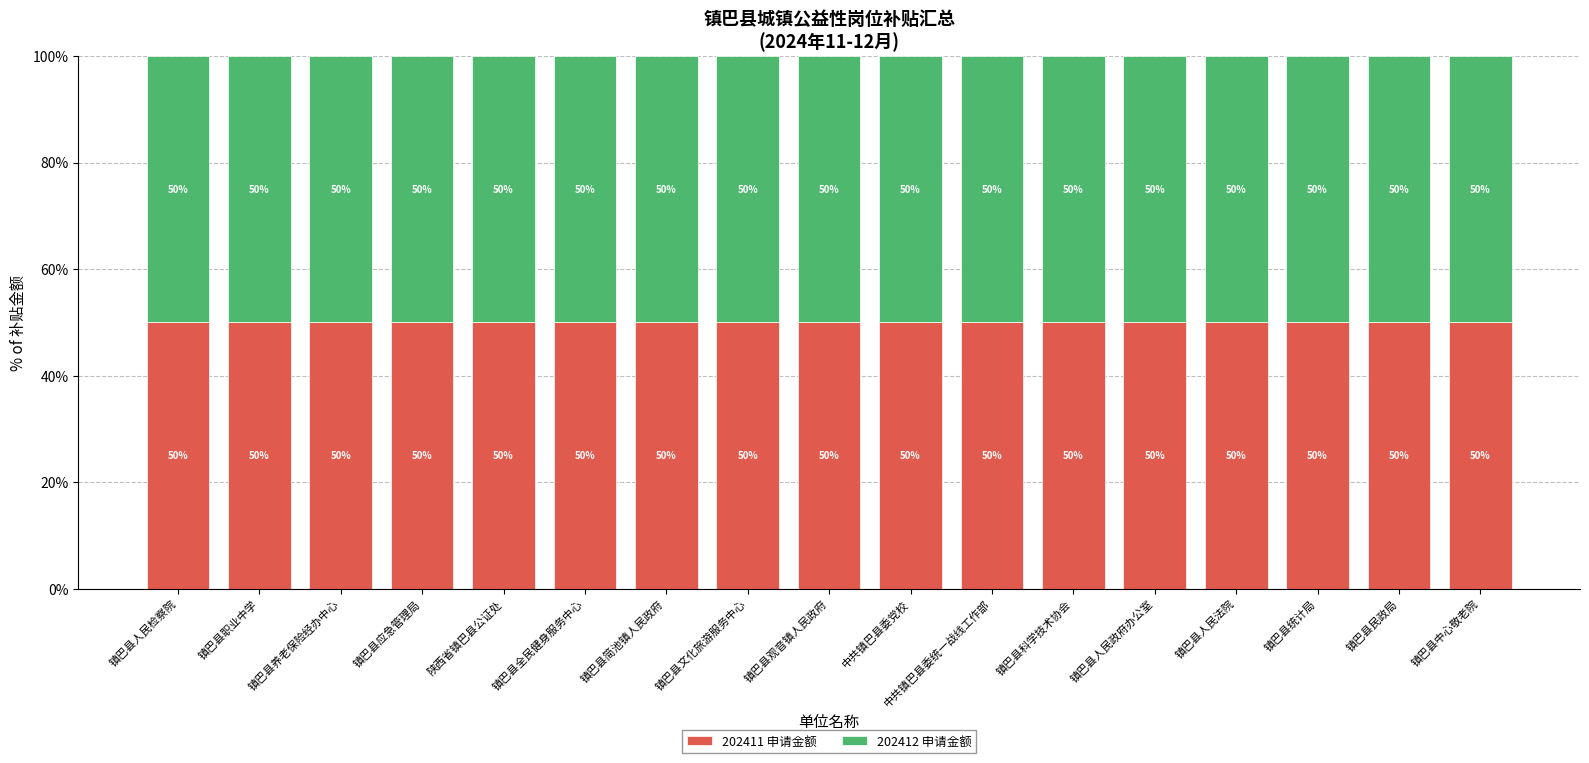

List the labels in order of 202411 申请金额 value, smallest first.

陕西省镇巴县公证处, 镇巴县全民健身服务中心, 镇巴县统计局, 镇巴县民政局, 中共镇巴县委党校, 镇巴县科学技术协会, 镇巴县人民政府办公室, 镇巴县人民检察院, 镇巴县职业中学, 镇巴县养老保险经办中心, 镇巴县应急管理局, 镇巴县简池镇人民政府, 镇巴县文化旅游服务中心, 镇巴县观音镇人民政府, 中共镇巴县委统一战线工作部, 镇巴县人民法院, 镇巴县中心敬老院